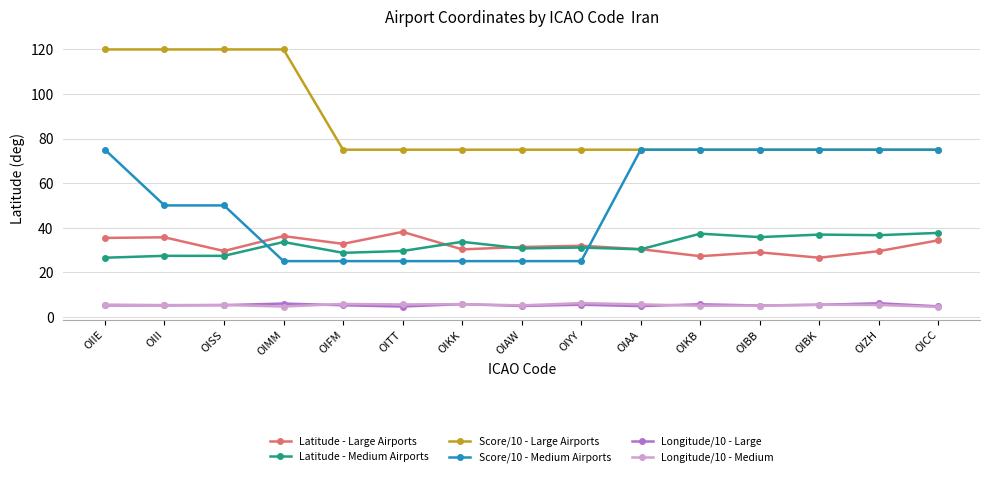

Which series changed the most between OIAA and OIBB?

Latitude - Medium Airports